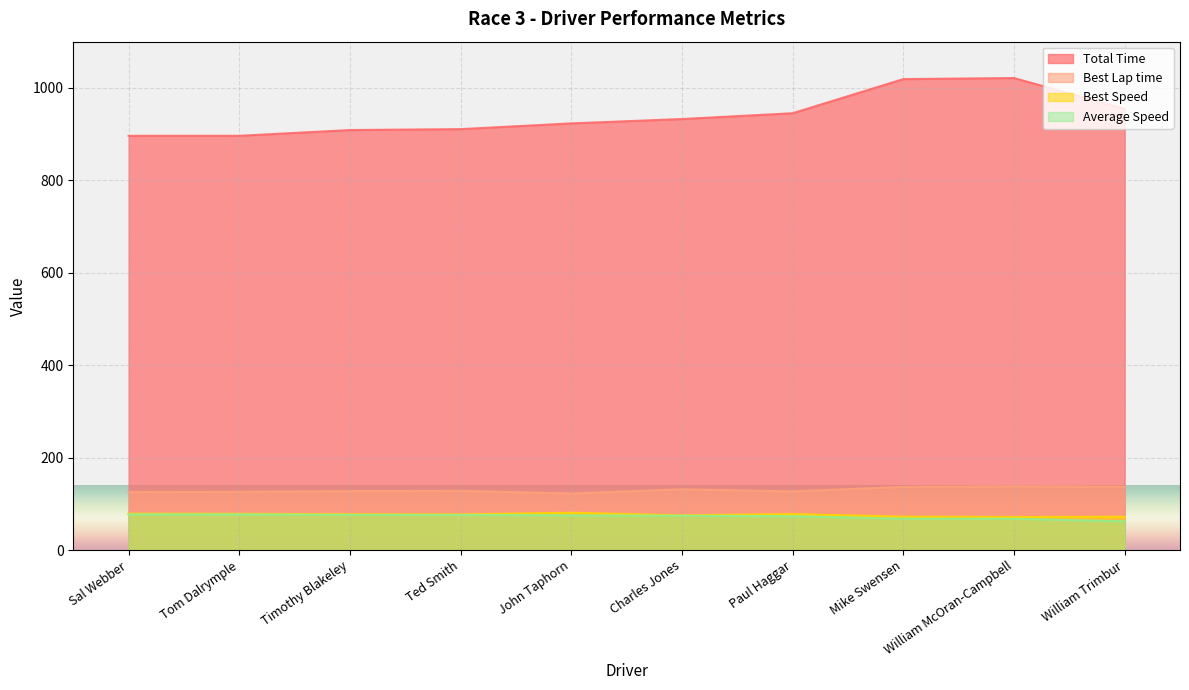

True or false: Total Time and Best Speed intersect in this chart.

False